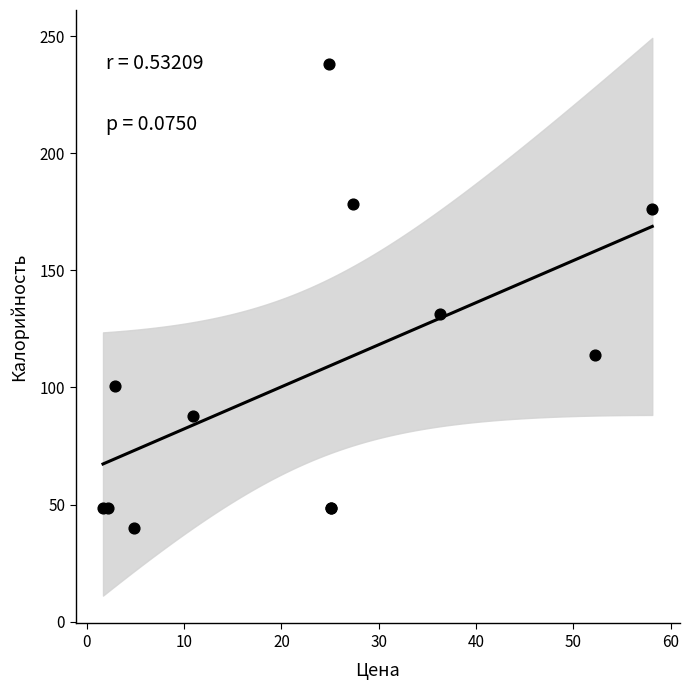

What Y value in the scatter plot is closest to 139?

131.2